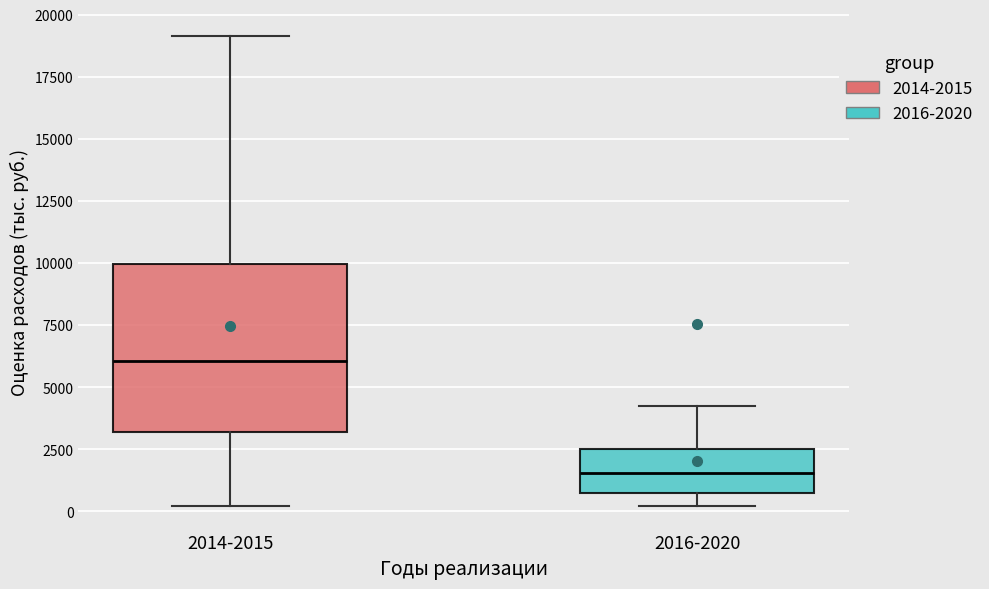

Which box is the tallest, from its lower edge to its upper edge?

2014-2015